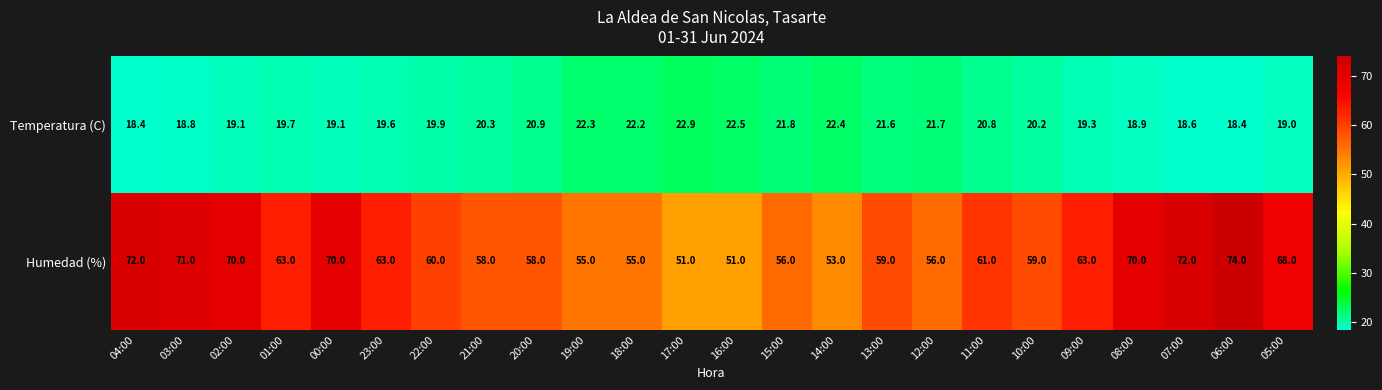

Which series has the largest total across all categories?

Humedad (%)